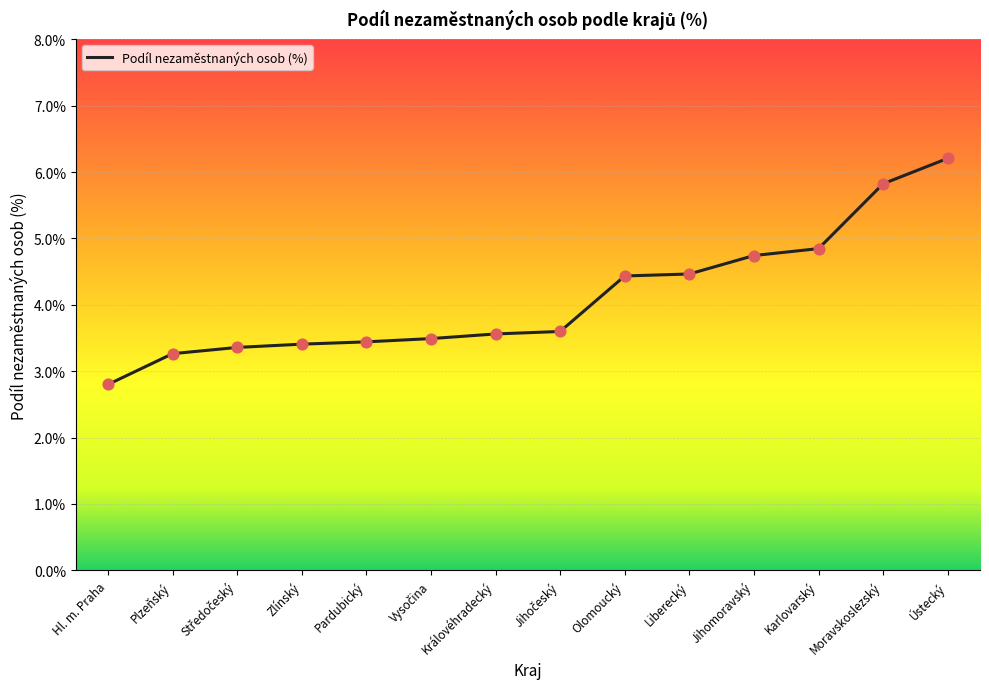

What is the ratio of the value at Karlovarský to the value at Liberecký?

1.1